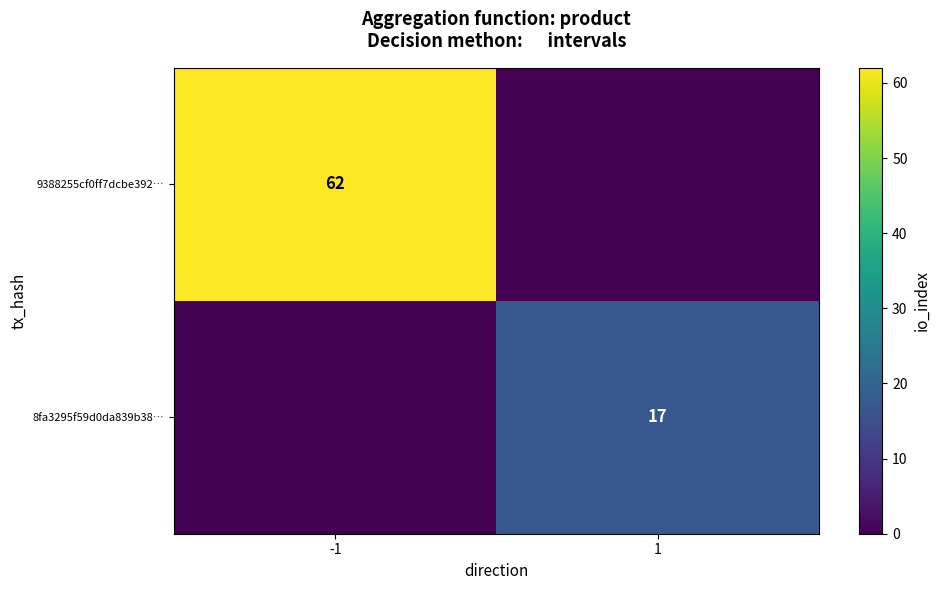

How many categories are shown in the chart?

2